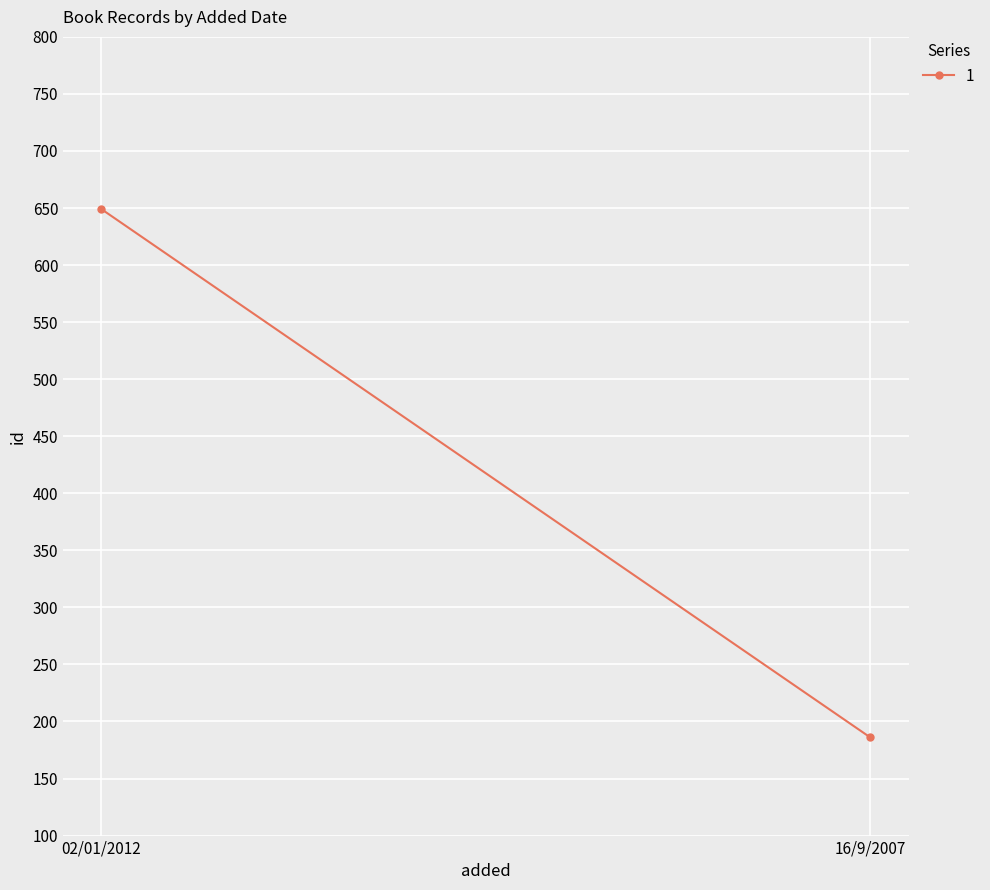

The chart shows a value of 186 at 16/9/2007. True or false?

True